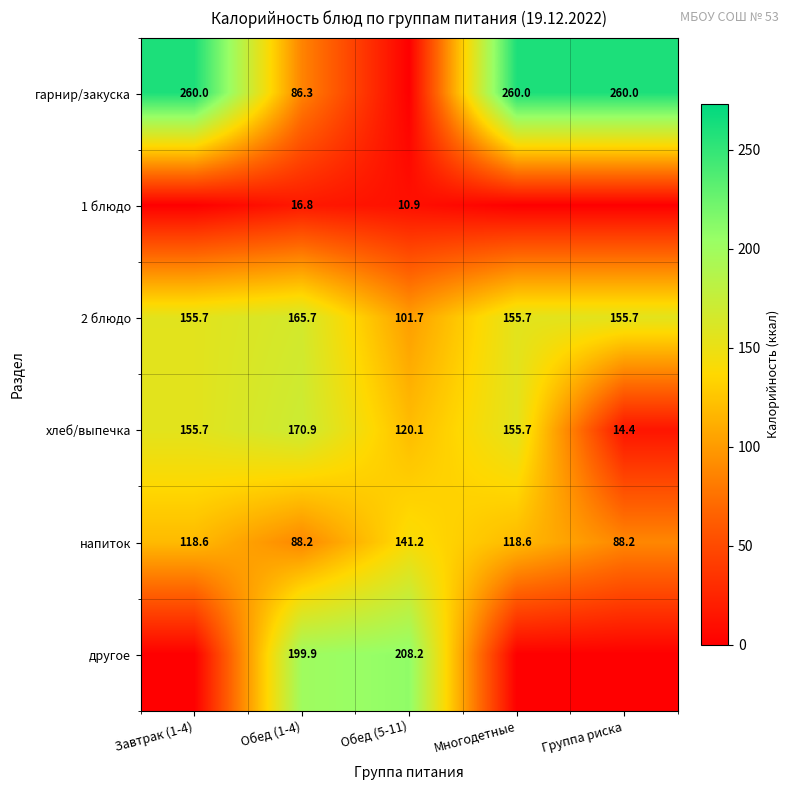

The 1 блюдо series shows 16.8 at Обед (1-4). True or false?

True